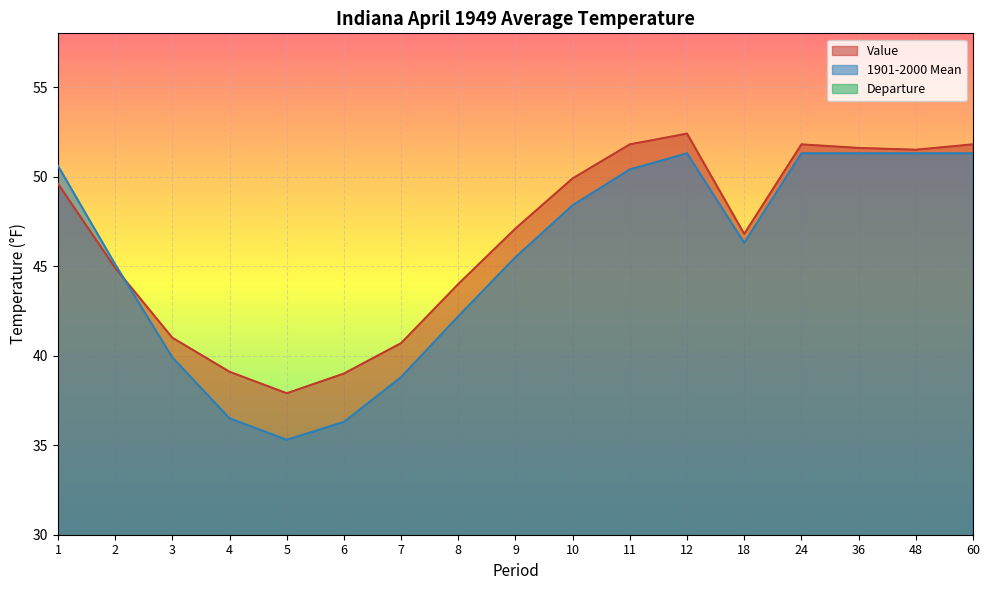

True or false: 1901-2000 Mean has more than 1 points higher than both neighbors.

False